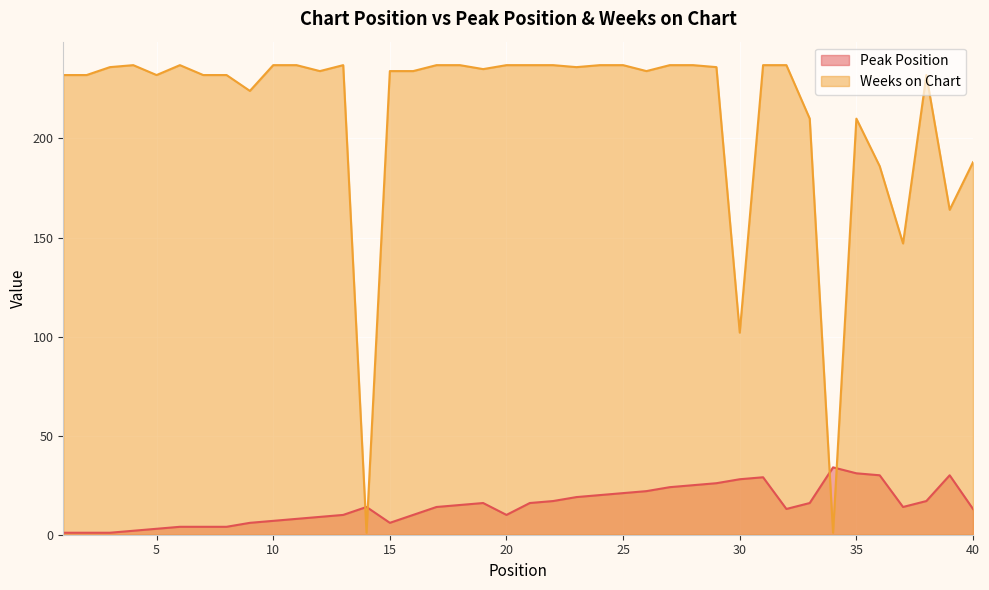

Count the number of data series in this chart.

2